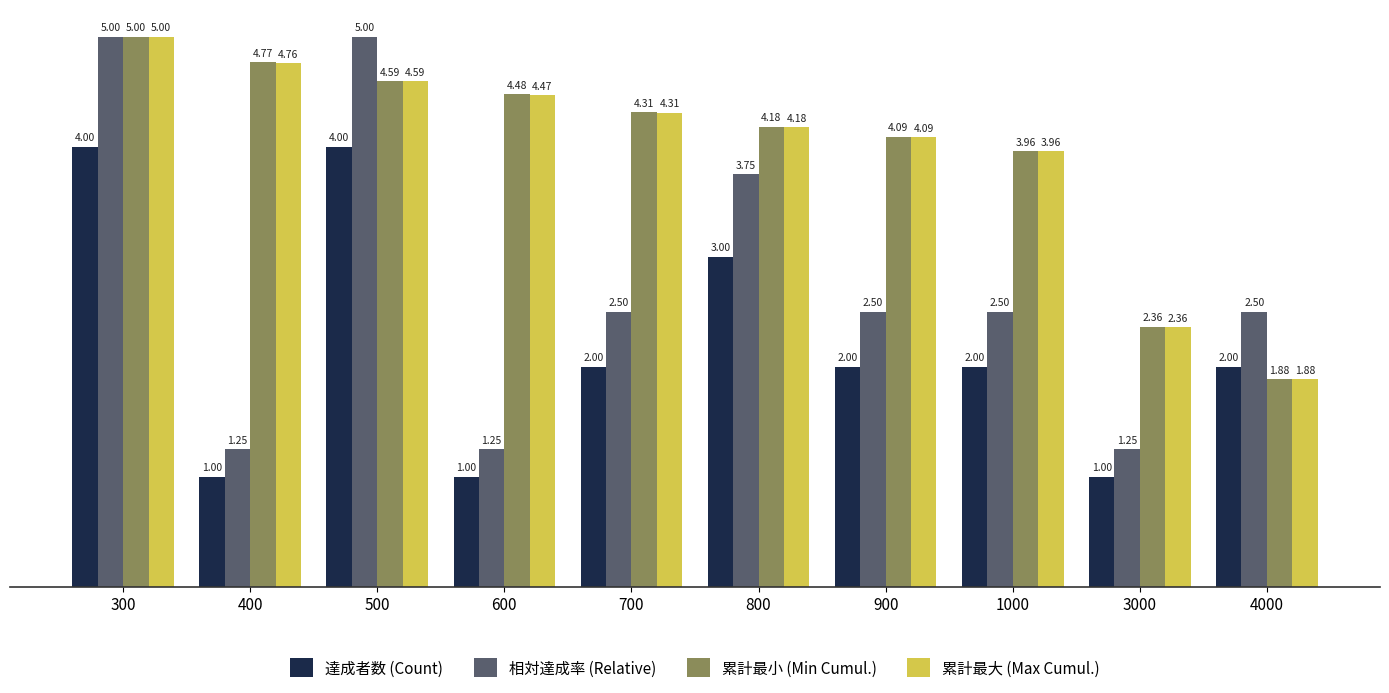

List the labels in order of 累計最小 (Min Cumul.) value, largest first.

300, 400, 500, 600, 700, 800, 900, 1000, 3000, 4000